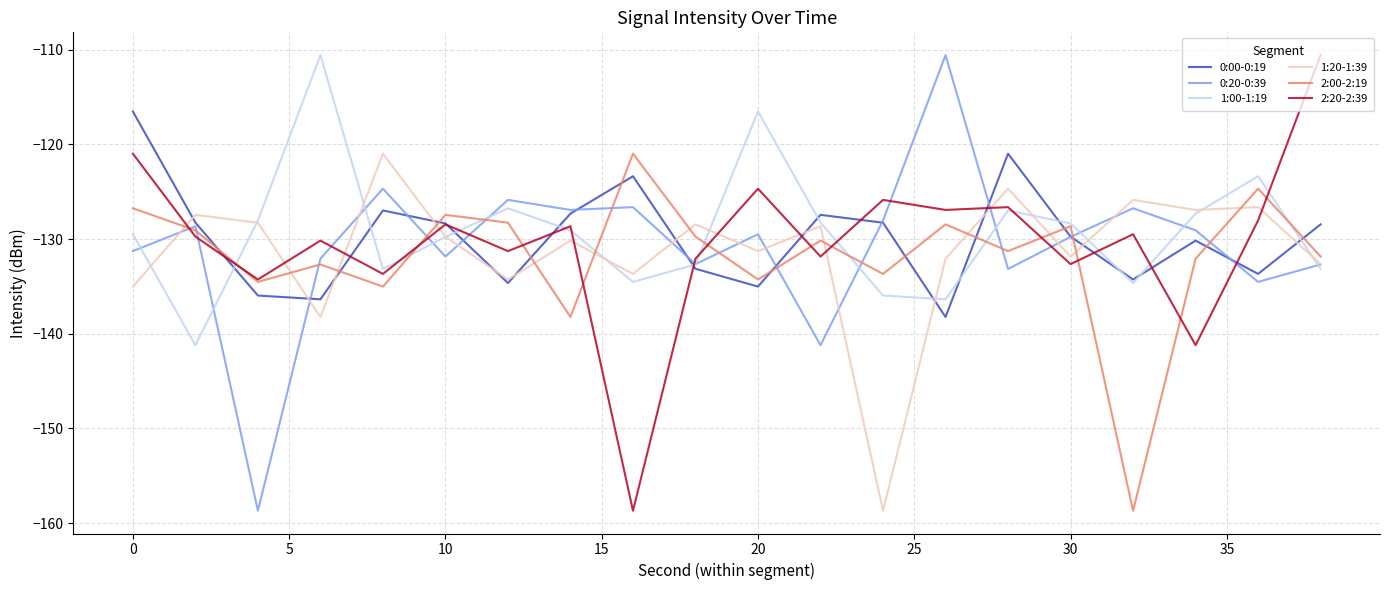

True or false: 2:00-2:19 and 1:20-1:39 cross at least once.

True